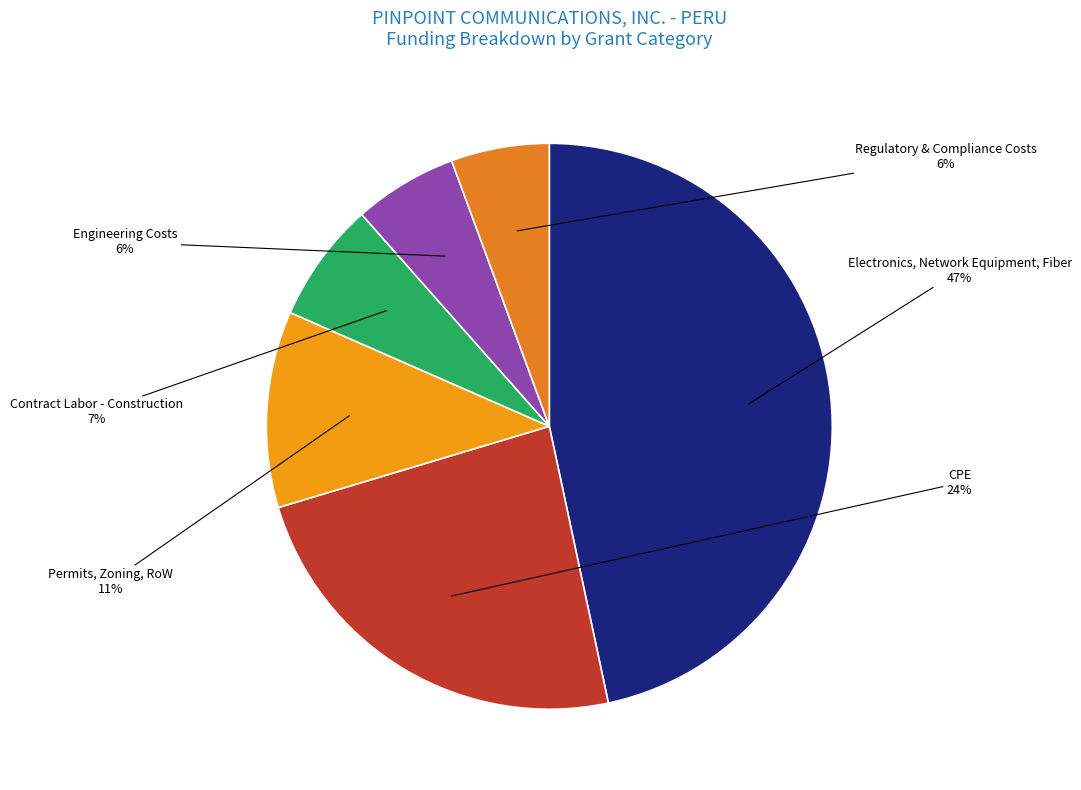

True or false: Permits, Zoning, RoW accounts for 11% of the total.

True